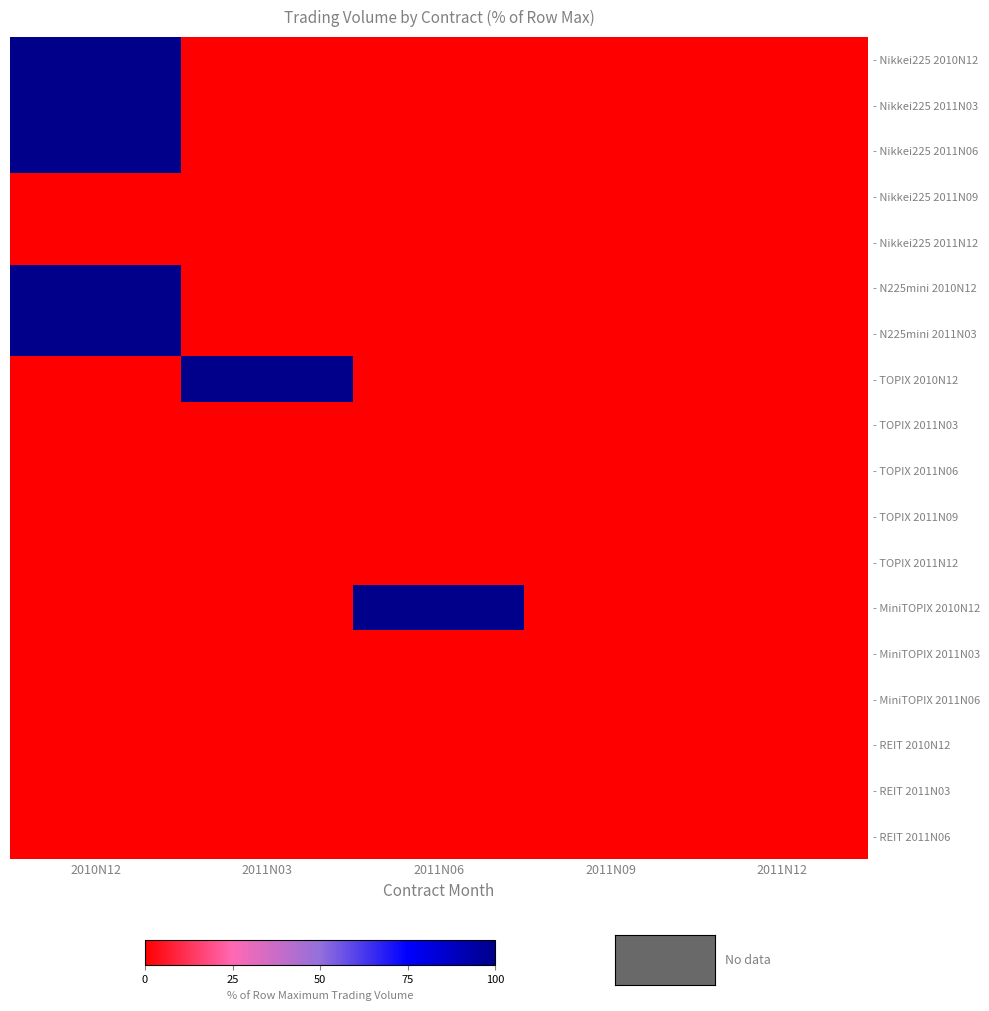

At how many categories does at least one series exceed 12?

3